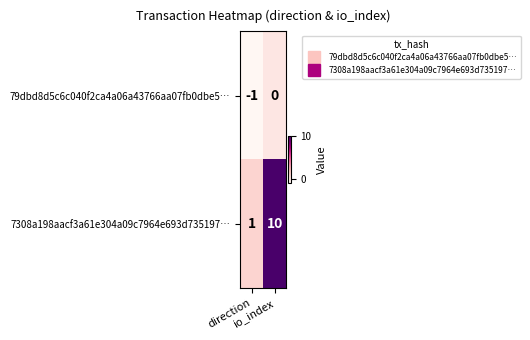

How many distinct data groups are displayed?

2